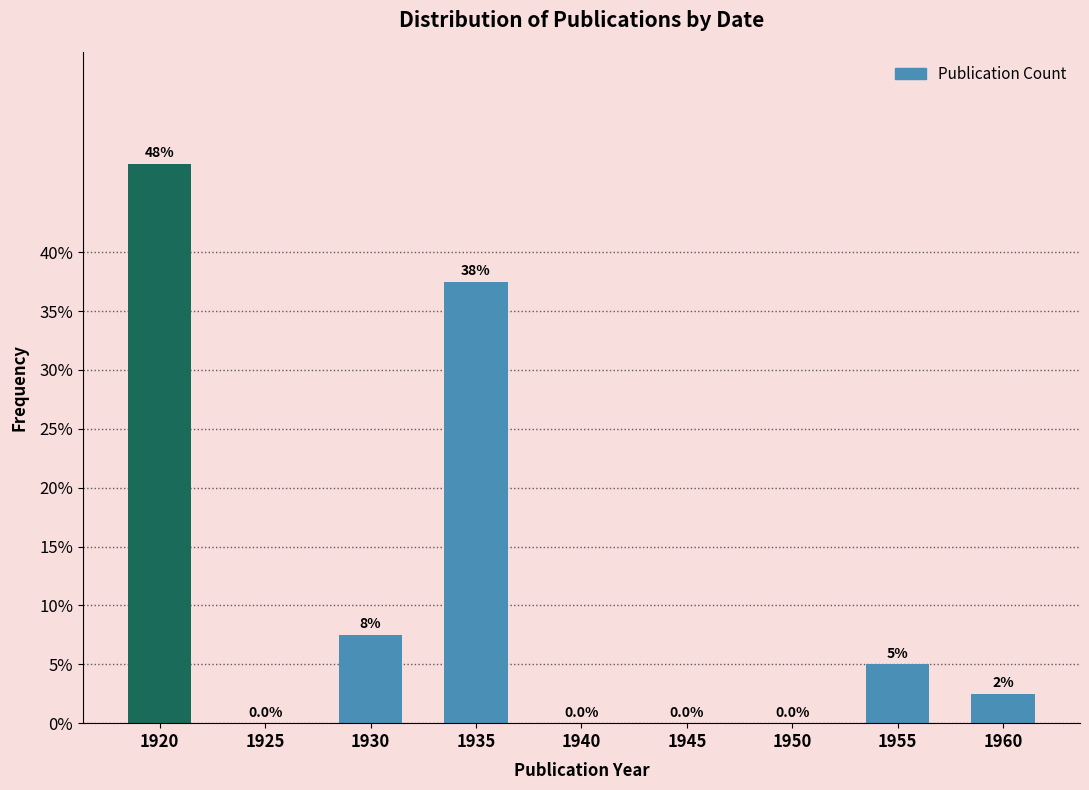

Reading left to right, list all the values displayed in this chart.

1920=47.5	1925=0.0	1930=7.5	1935=37.5	1940=0.0	1945=0.0	1950=0.0	1955=5.0	1960=2.5